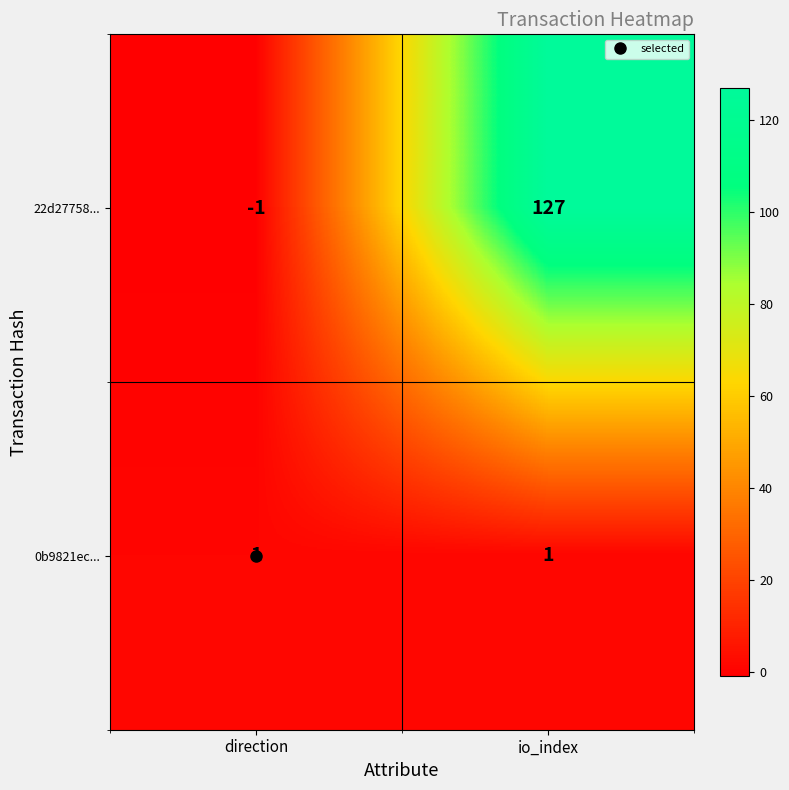

What is the spread (max minus min) of values at io_index?

126